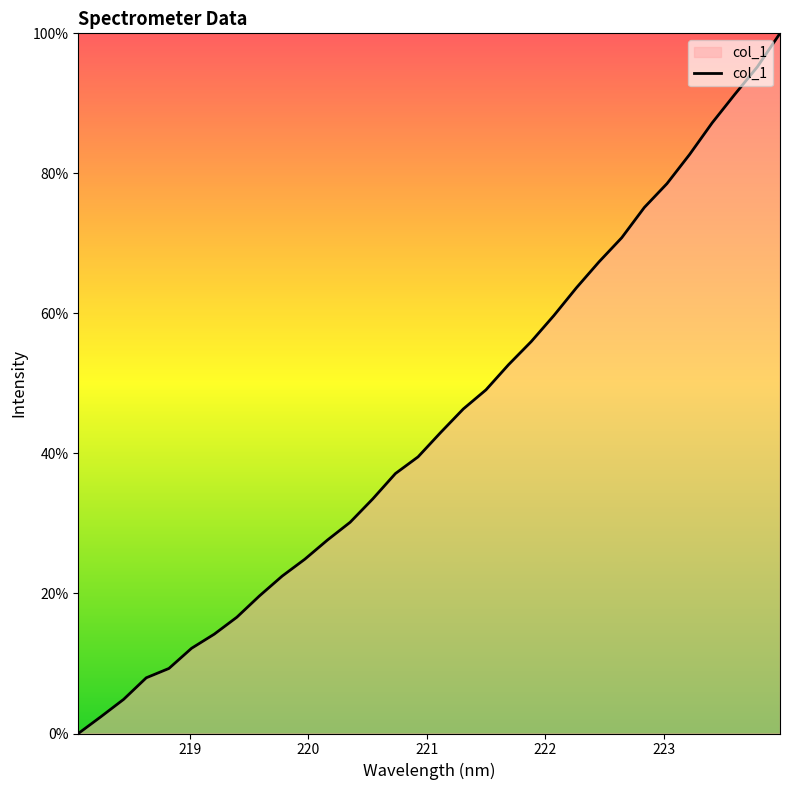

Does the chart have visible grid lines?

No